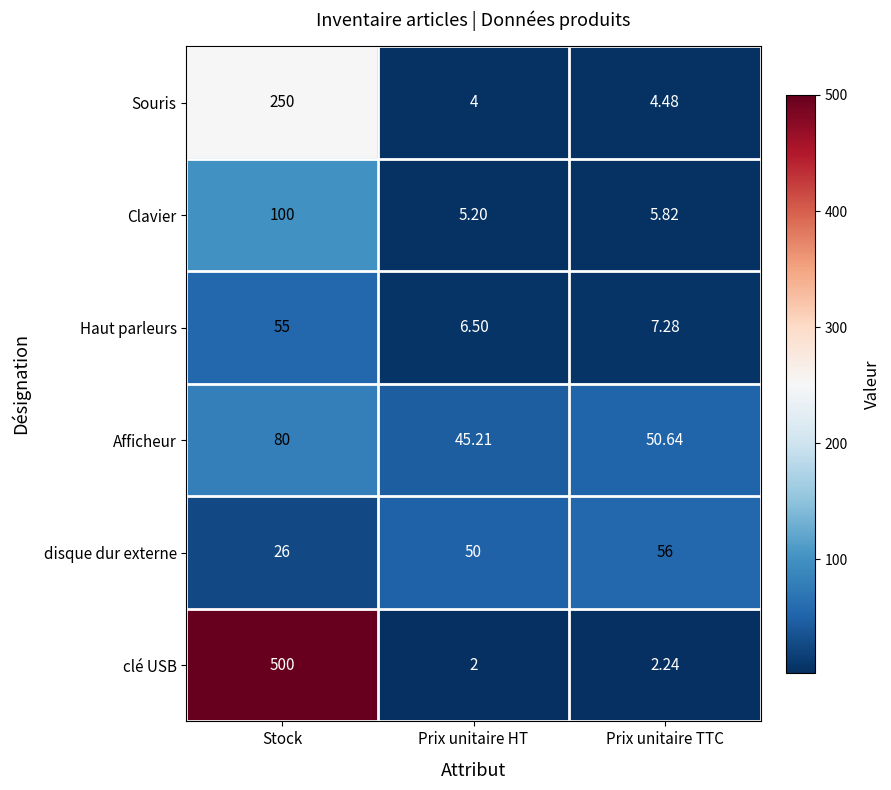

At how many categories does at least one series exceed 208?

1